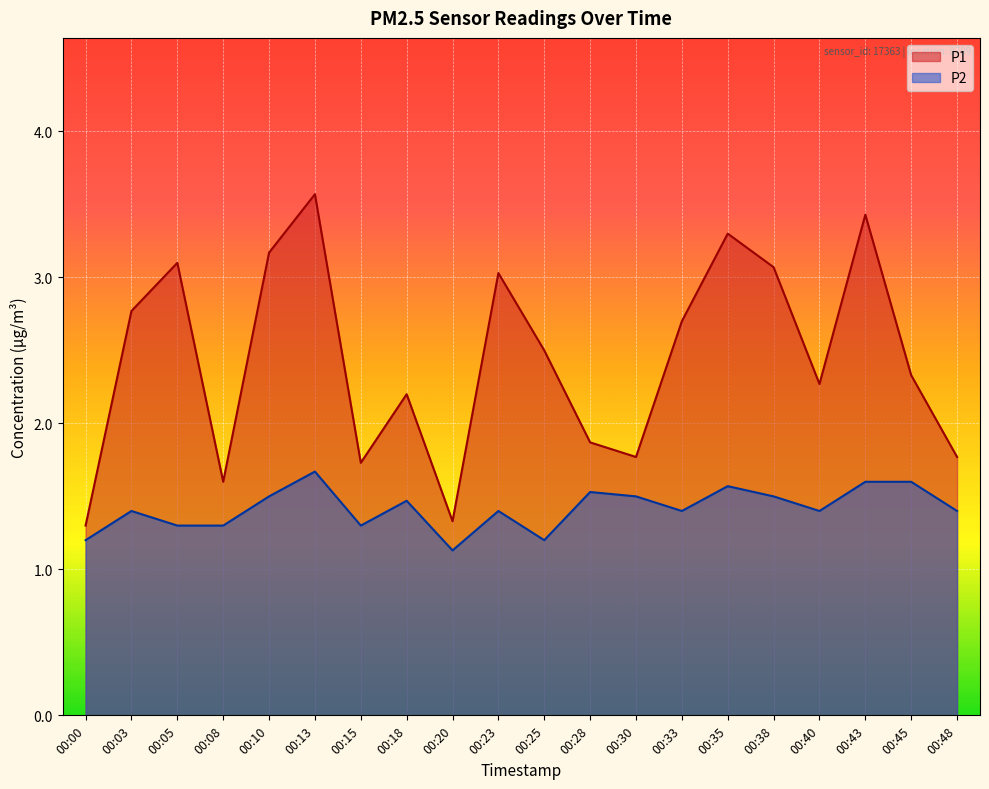

True or false: P1 and P2 intersect in this chart.

False